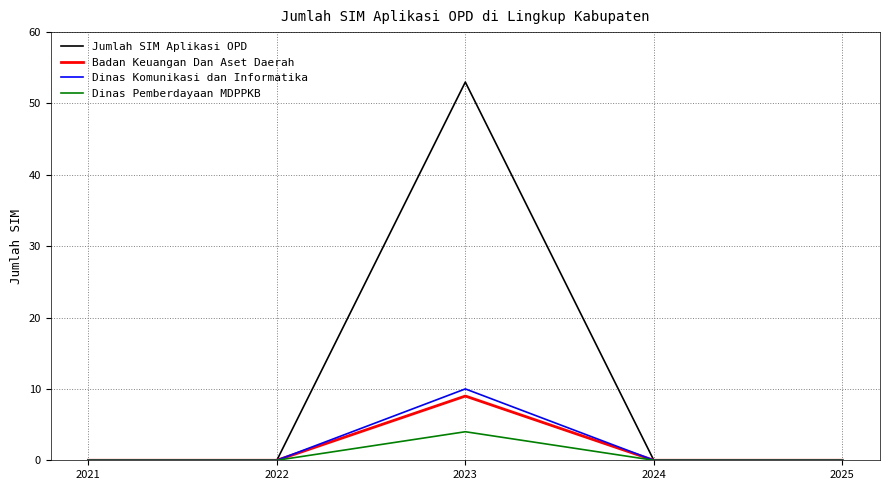

Rank the series by their maximum value, from lowest to highest.

Dinas Pemberdayaan MDPPKB, Badan Keuangan Dan Aset Daerah, Dinas Komunikasi dan Informatika, Jumlah SIM Aplikasi OPD